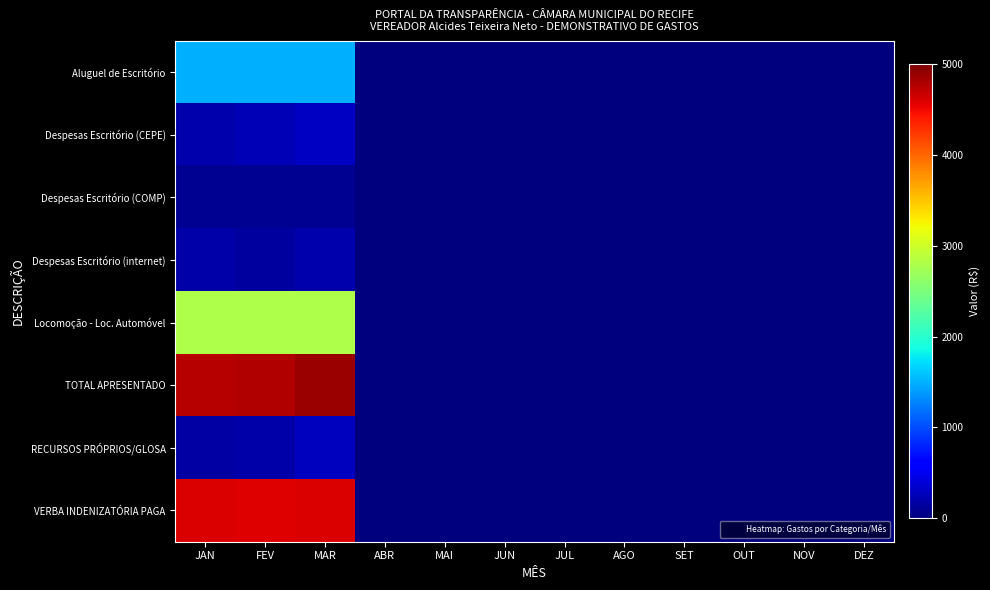

At which category is the sum across all series the highest?

MAR